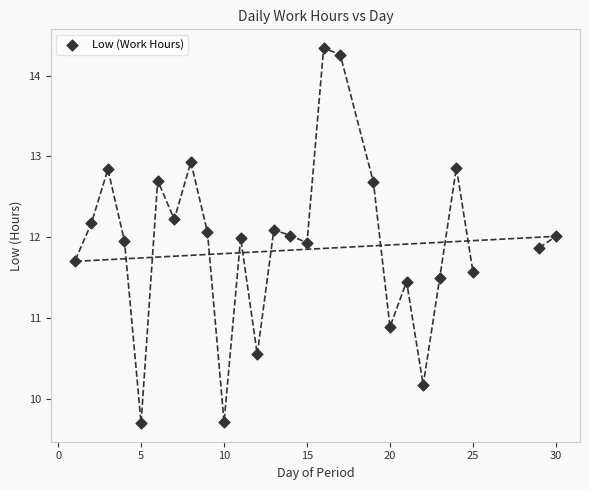

What is the range of Y values (max minus min)?

4.6